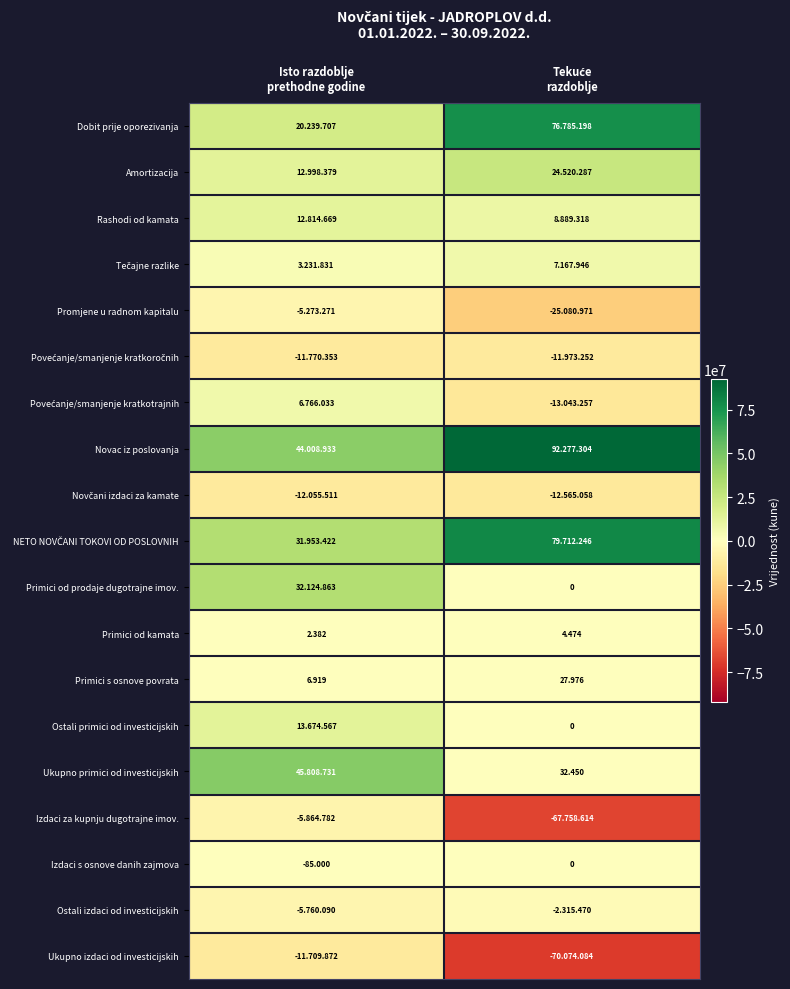

What is the approximate value of Primici s osnove povrata at Isto razdoblje prethodne godine, to the nearest 50?

6900